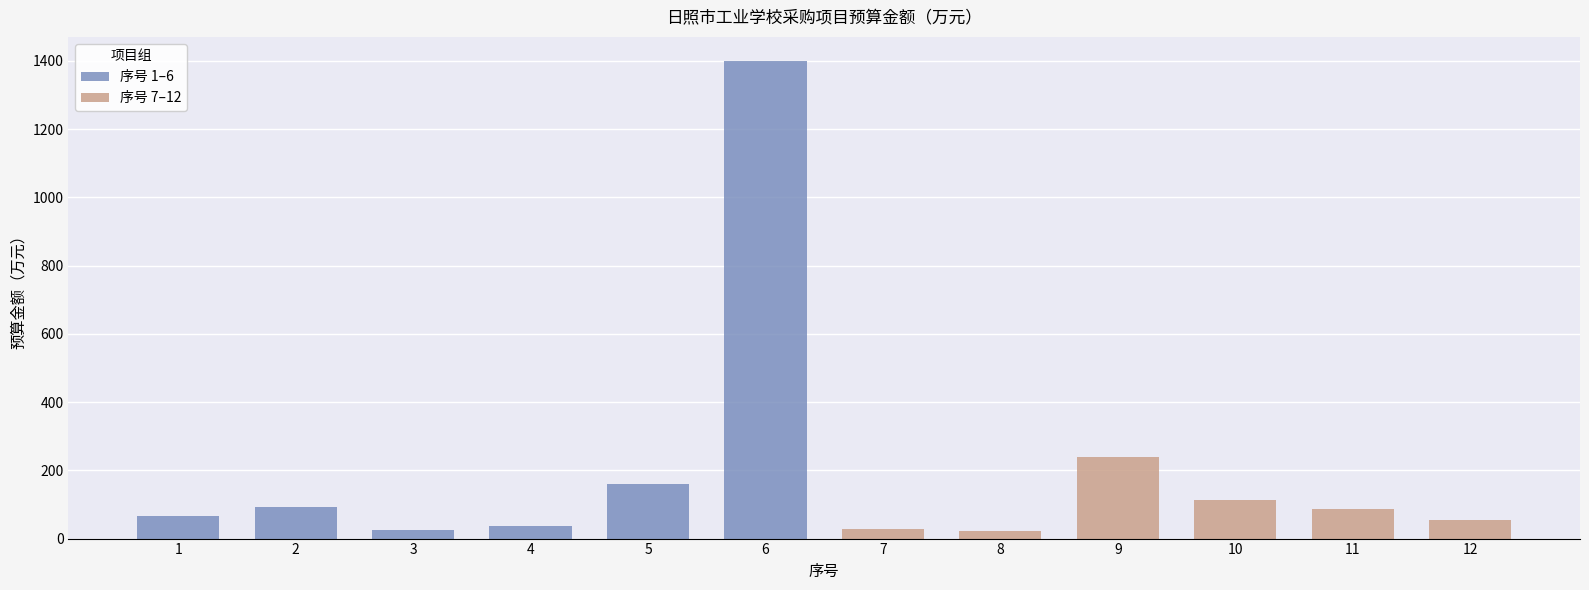

Reading left to right, extract all data points from this chart.

序号 1–6: 65.0	94.0	25.0	38.1	159.0	1400.0
序号 7–12: 27.0	22.4	240.0	113.0	85.4	53.5